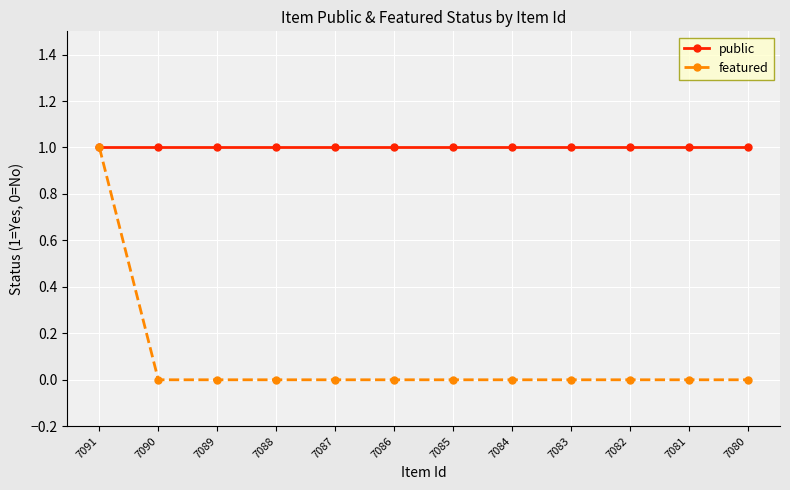

At how many categories does at least one series exceed 0?

12